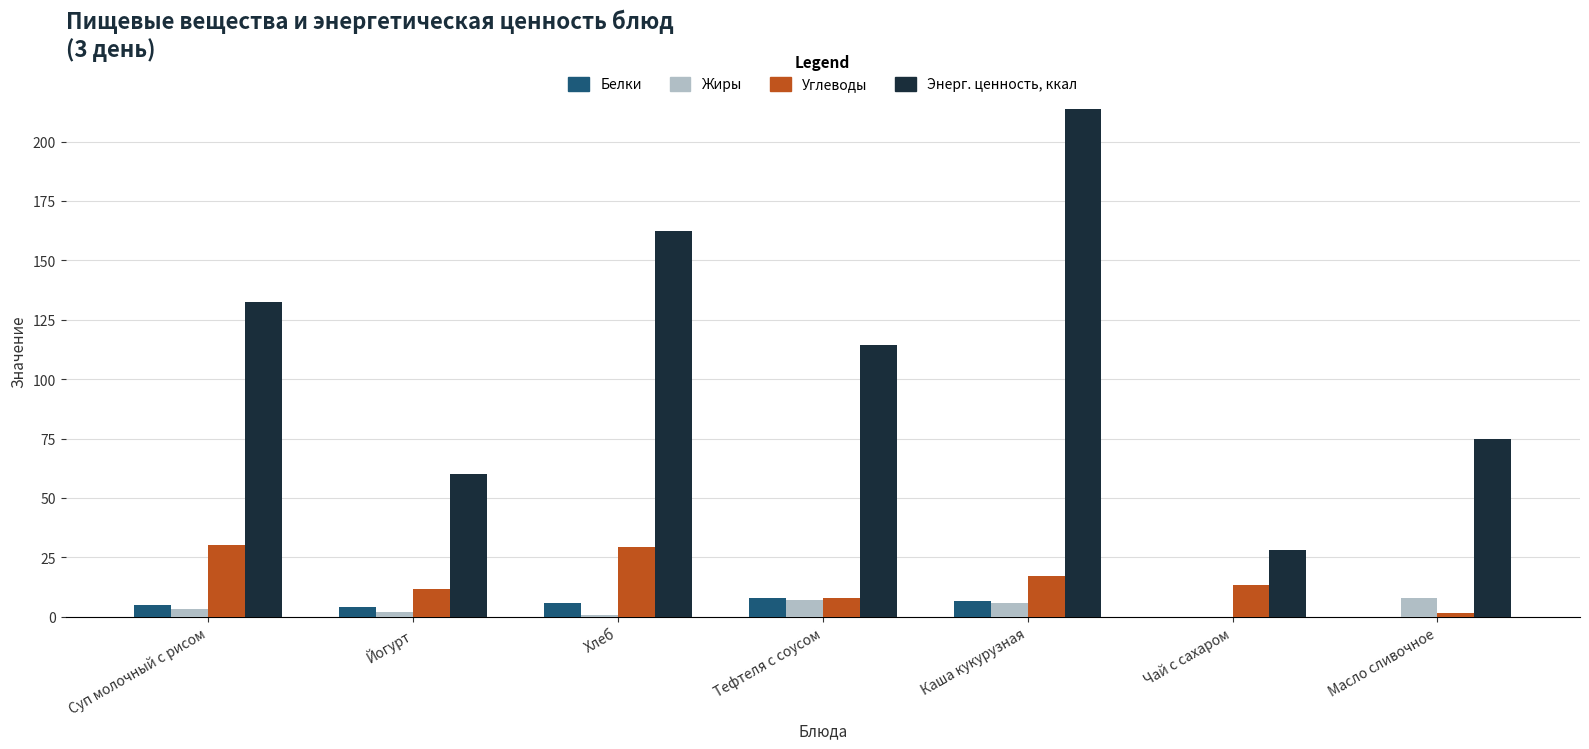

Between Хлеб and Тефтеля с соусом, which series saw the biggest shift?

Энерг. ценность, ккал